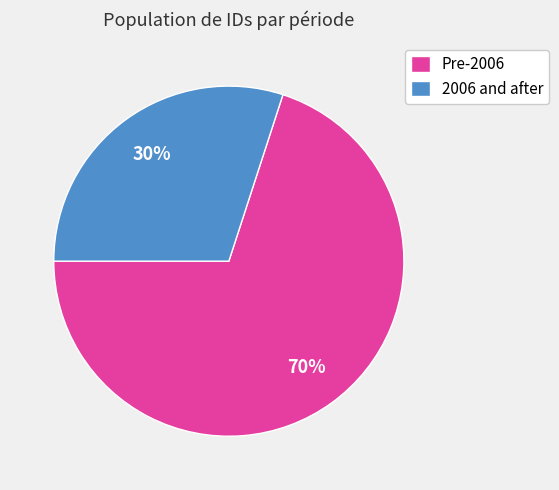

Rank the categories by value from lowest to highest.

2006 and after, Pre-2006